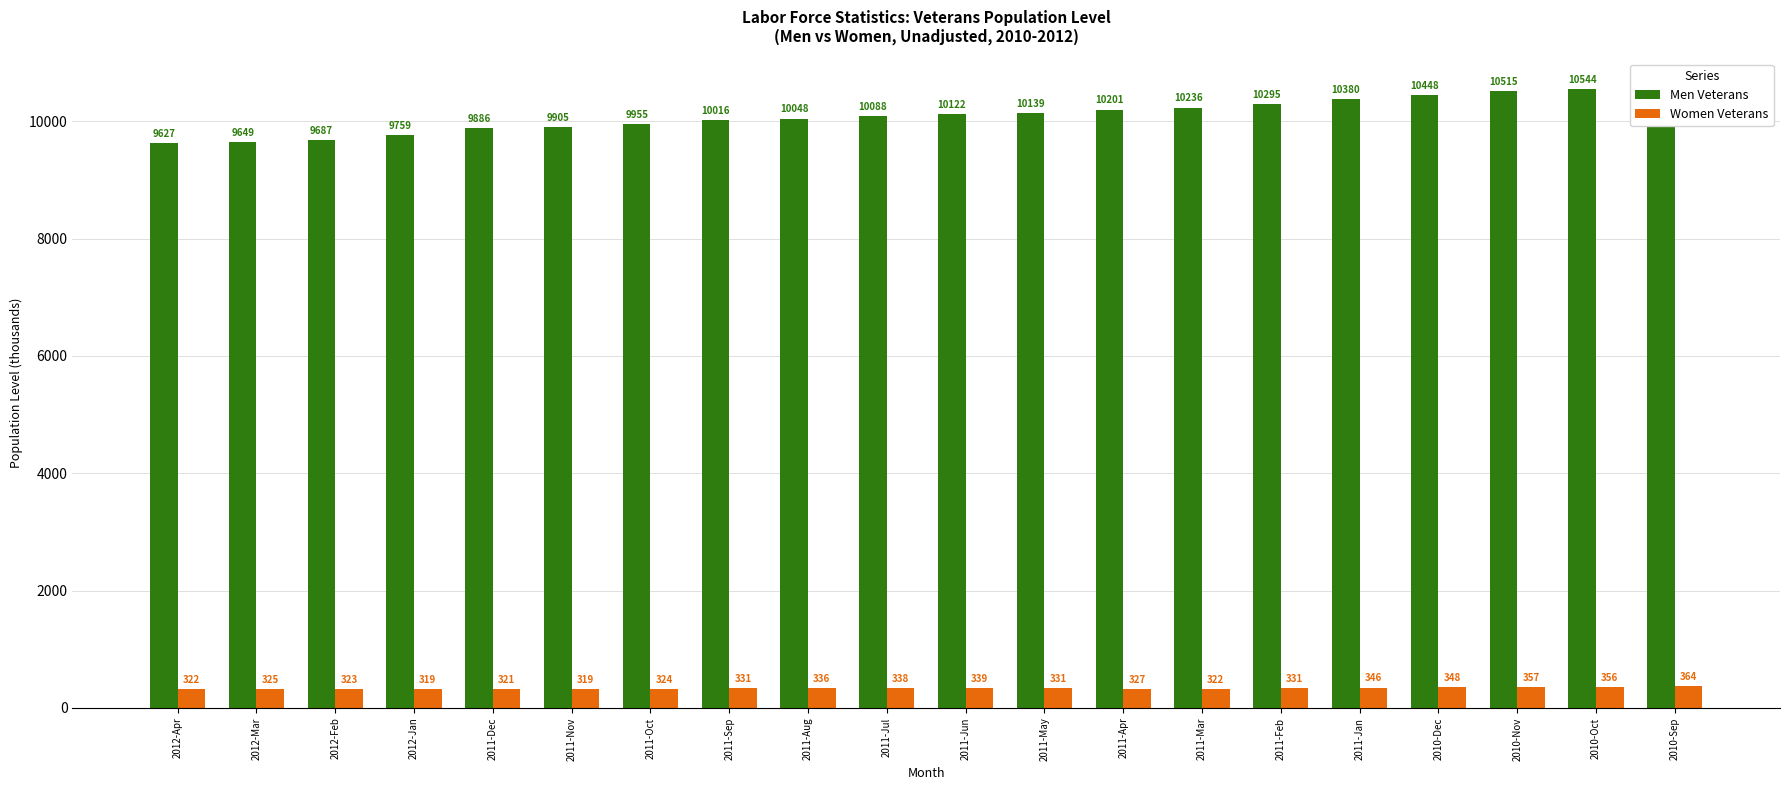

Reading left to right, transcribe all the data shown in this chart.

Men Veterans: 9627	9649	9687	9759	9886	9905	9955	10016	10048	10088	10122	10139	10201	10236	10295	10380	10448	10515	10544	10547
Women Veterans: 322	325	323	319	321	319	324	331	336	338	339	331	327	322	331	346	348	357	356	364